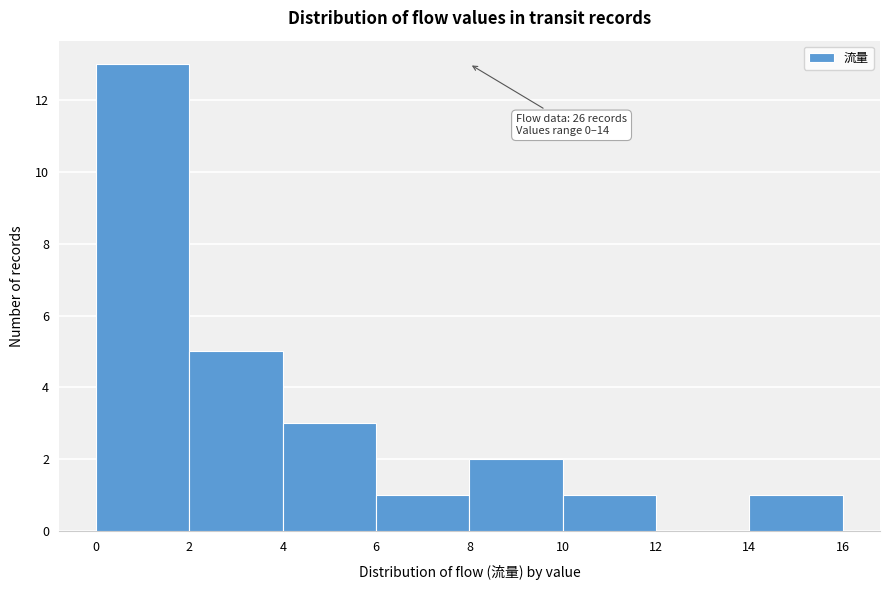

Over which range of the x-axis is the bar tallest?

0 to 2